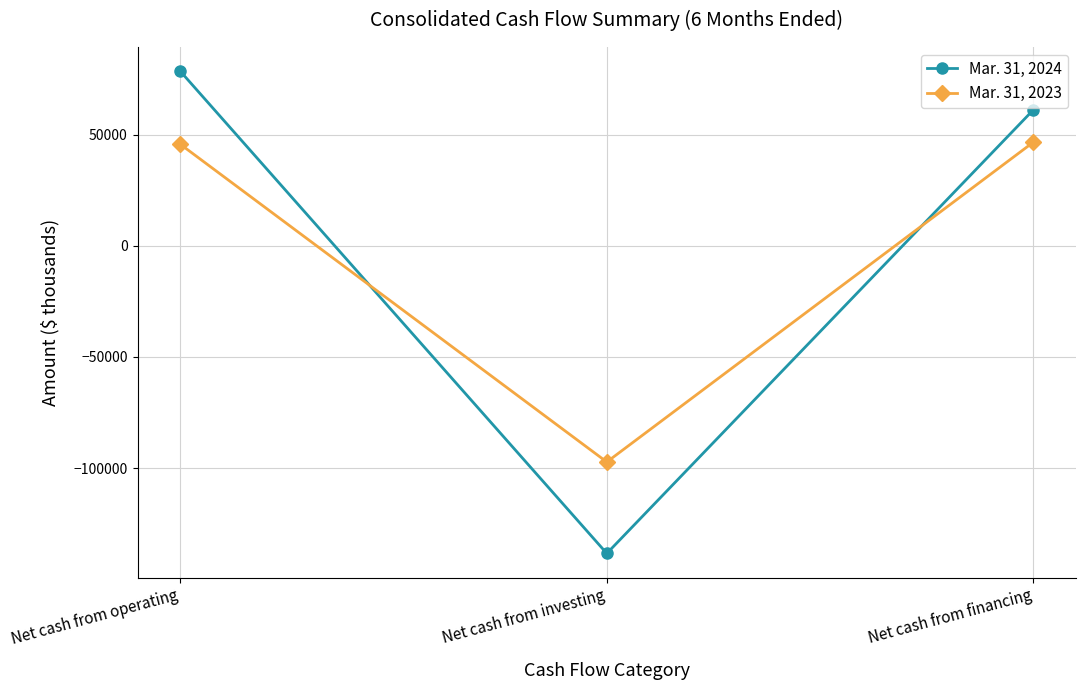

What is the label of the 3rd point from the left?

Net cash from financing